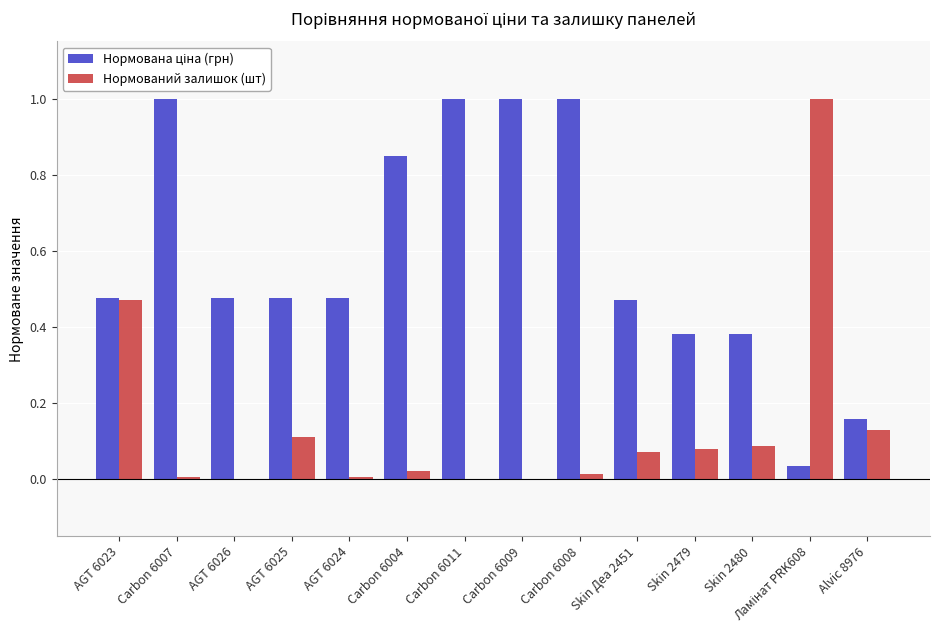

How many groups of bars are there?

14